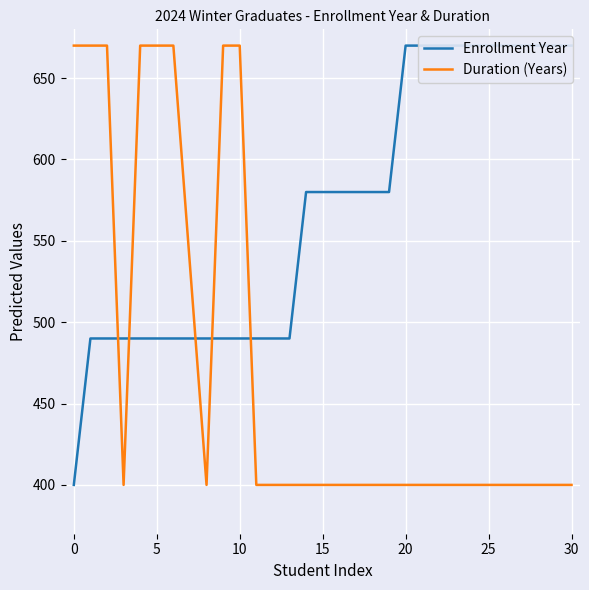

List the series in order of their peak value, highest first.

Enrollment Year, Duration (Years)